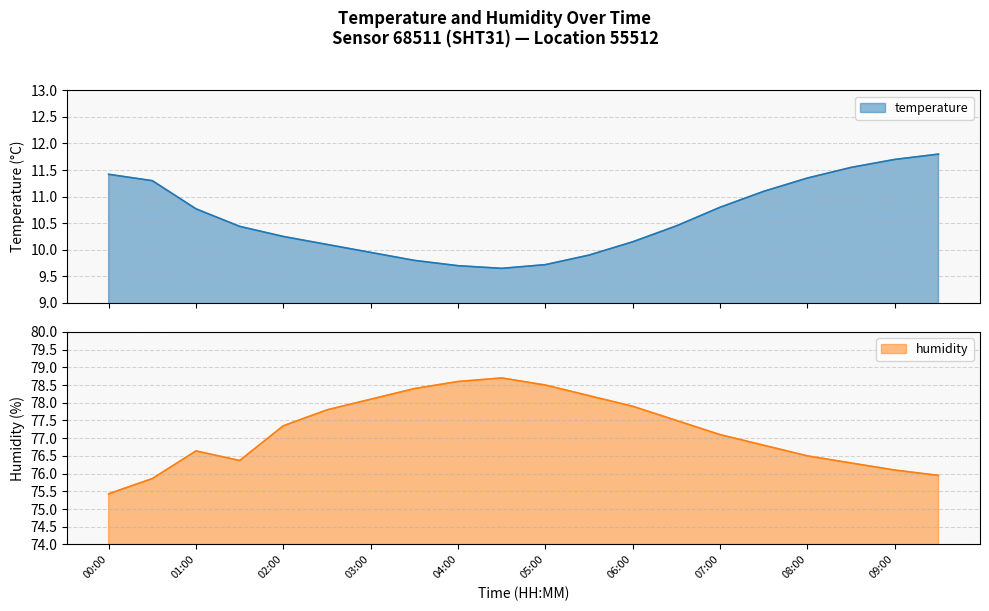

Is the value of temperature at 00:00 greater than the value of humidity at 00:00?

No